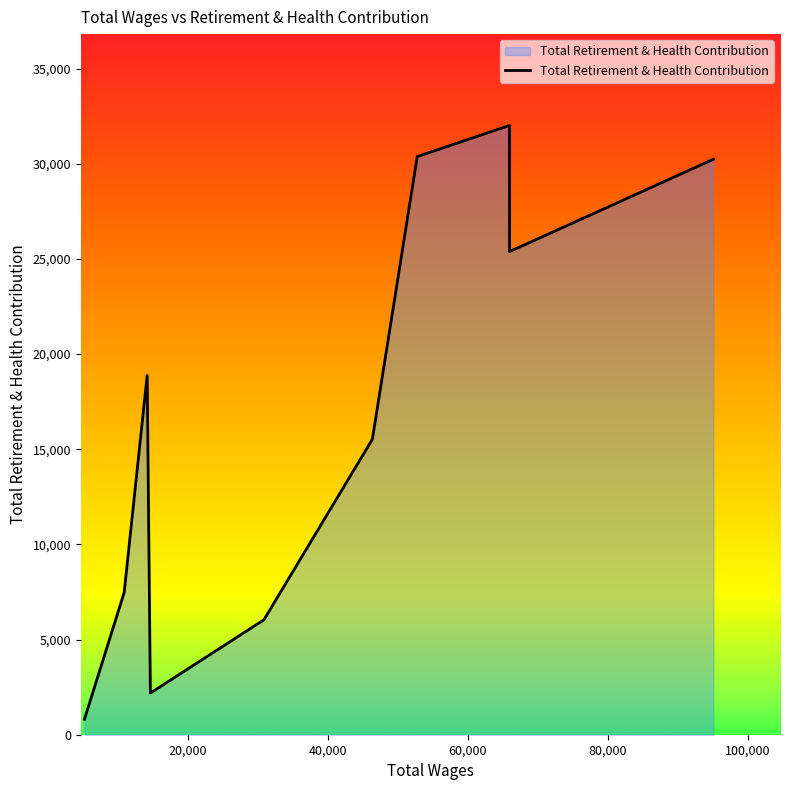

What is the difference between the maximum and minimum values?

31198